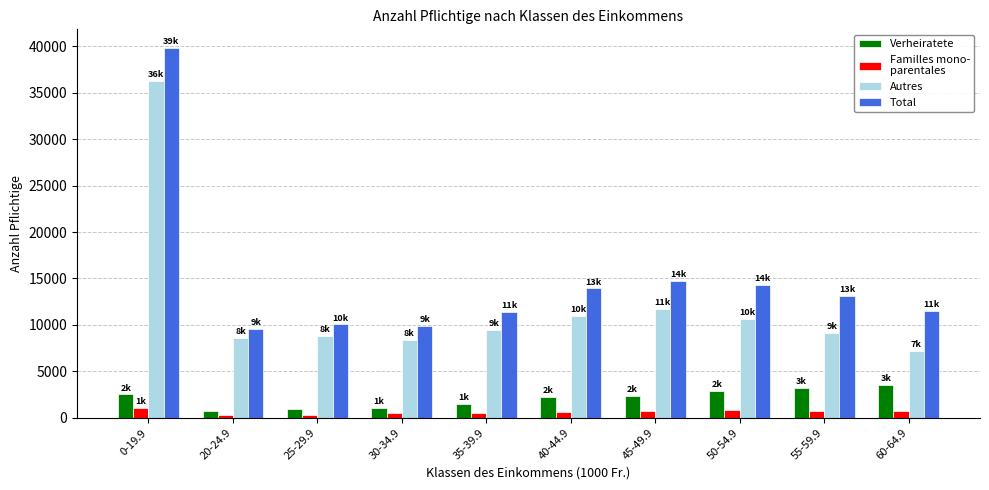

What is the maximum value shown in the chart?

39851